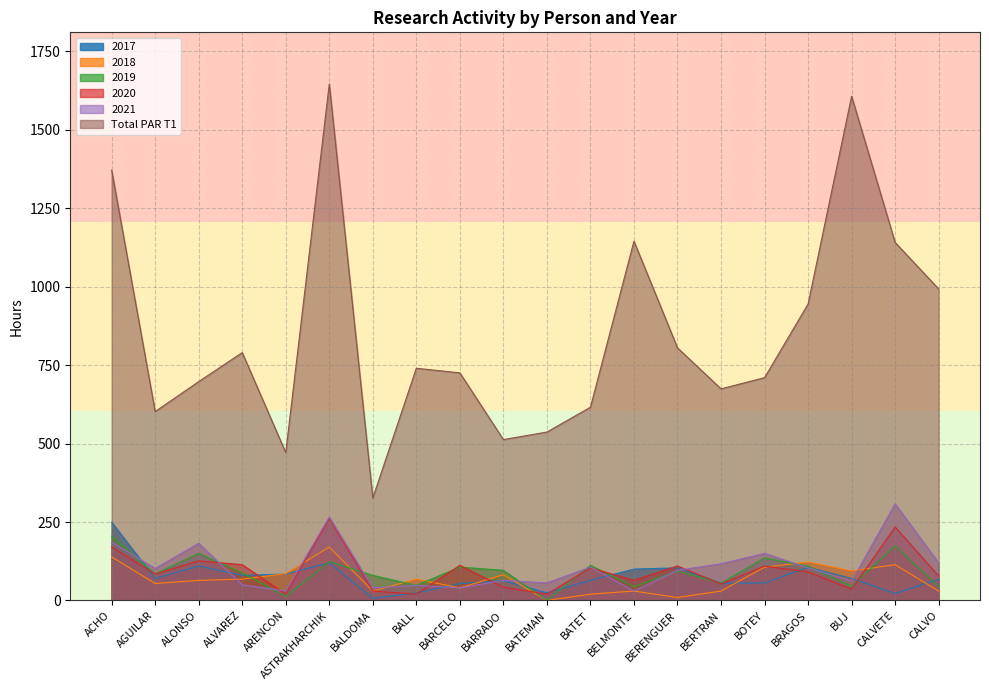

How many lines are shown in the chart?

6